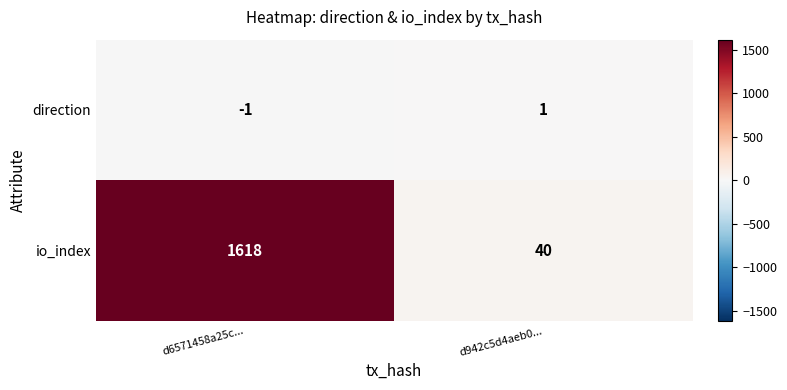

Reading left to right, extract all data points from this chart.

direction: d6571458a25c...=-1	d942c5d4aeb0...=1
io_index: d6571458a25c...=1618	d942c5d4aeb0...=40